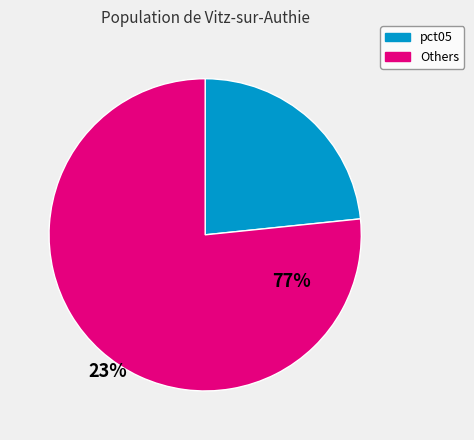

Does any single category account for the majority?

Yes